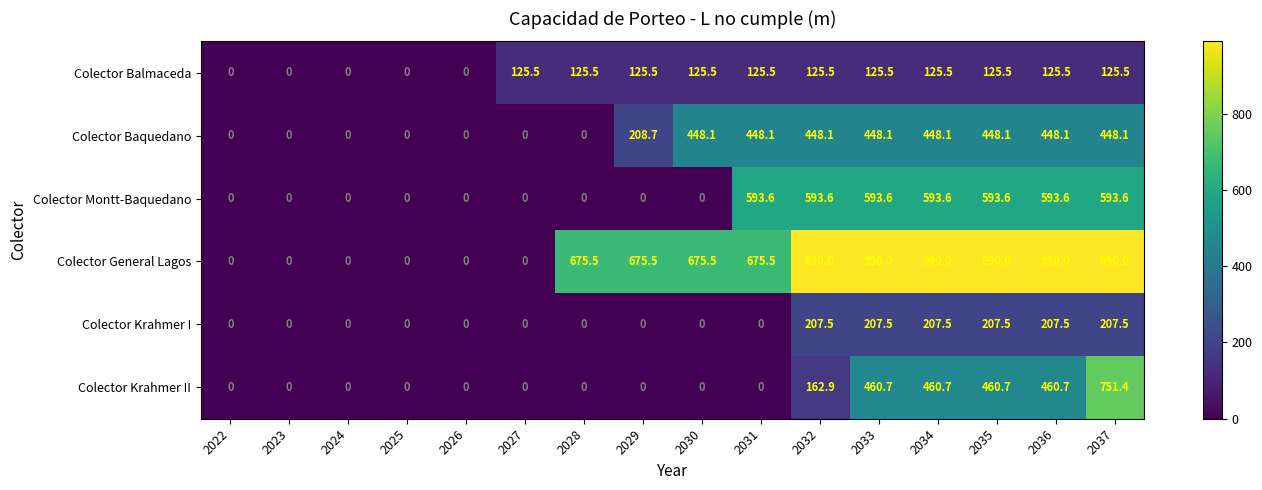

Which series has the largest total across all categories?

Colector General Lagos